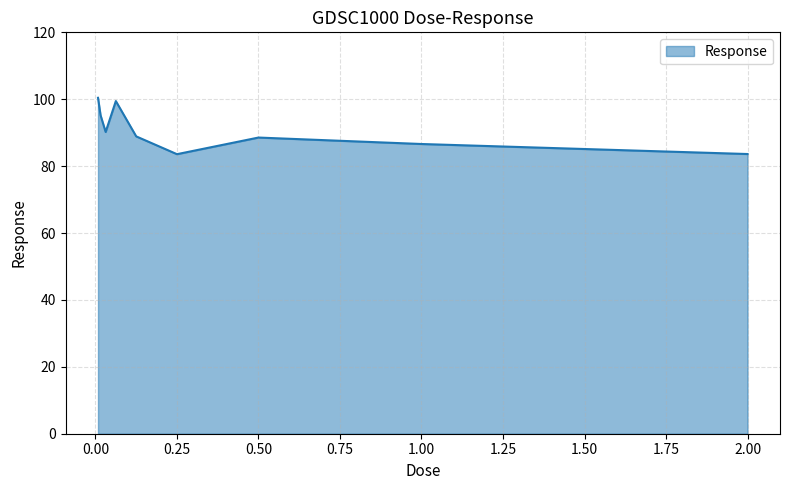

What is the greatest value displayed?

100.4